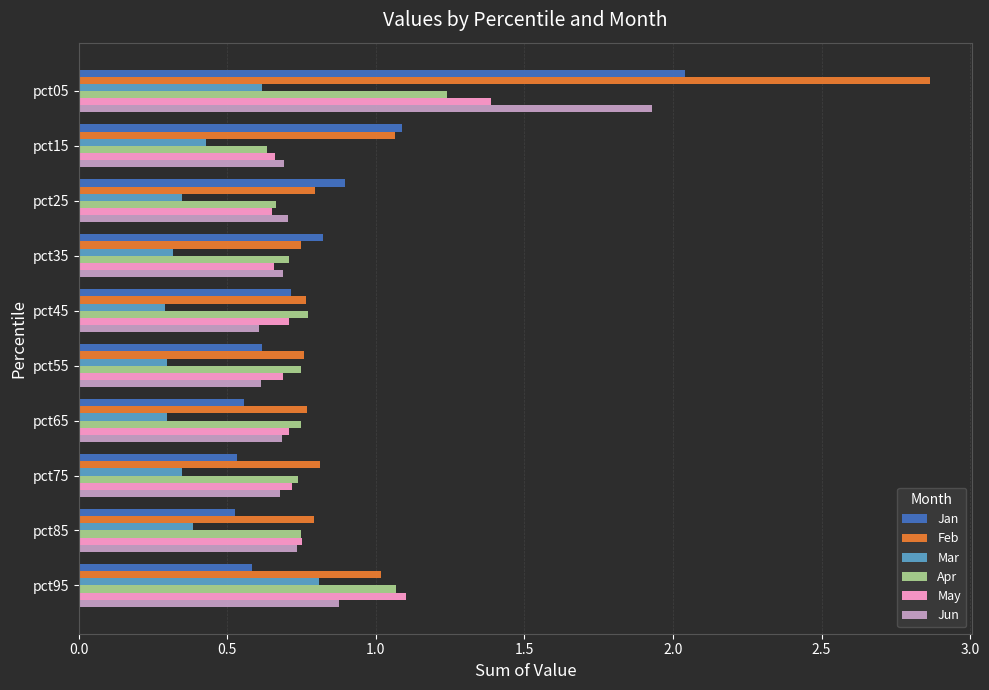

Is the value of Feb at pct85 greater than the value of Apr at pct35?

Yes